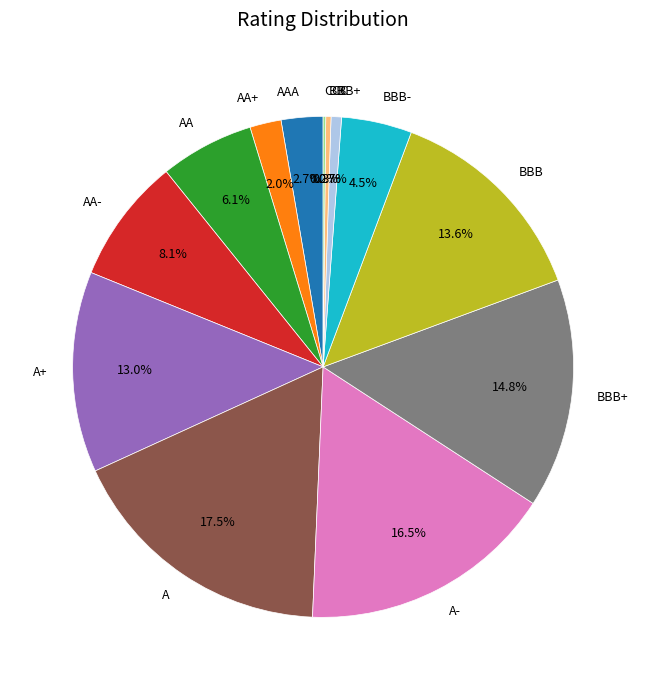

Approximately how many times larger is the value at AA- compared to A+?

0.6